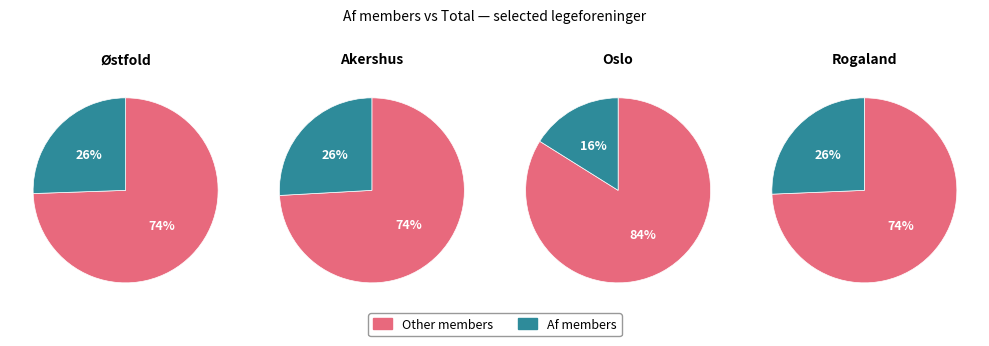

Does Østfold account for over 50% of the chart?

No